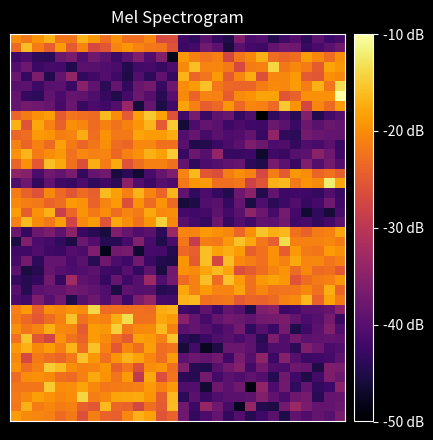

At which category is the sum across all series the highest?

12